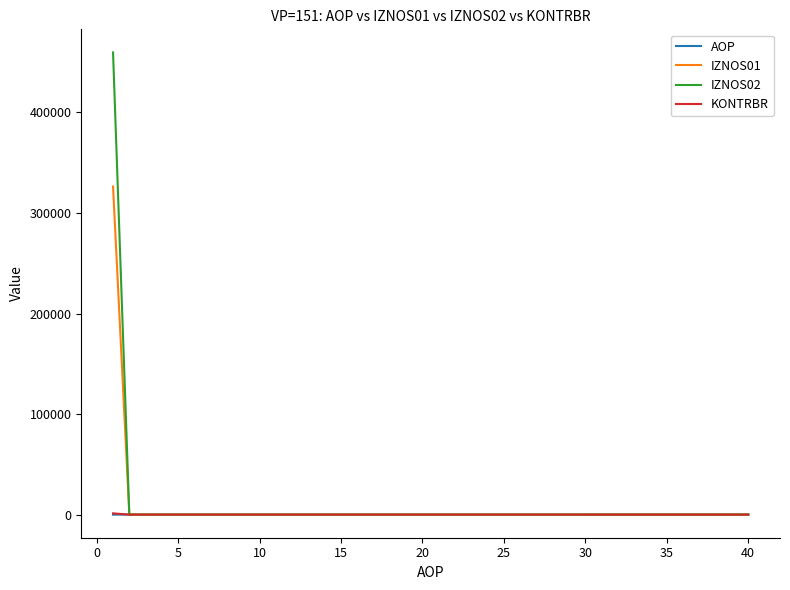

Which series has the widest spread of values?

IZNOS02